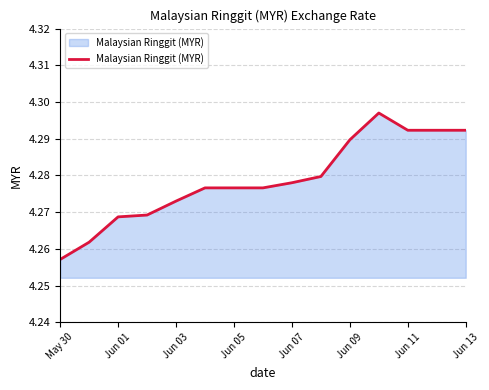

Does the chart have visible grid lines?

Yes